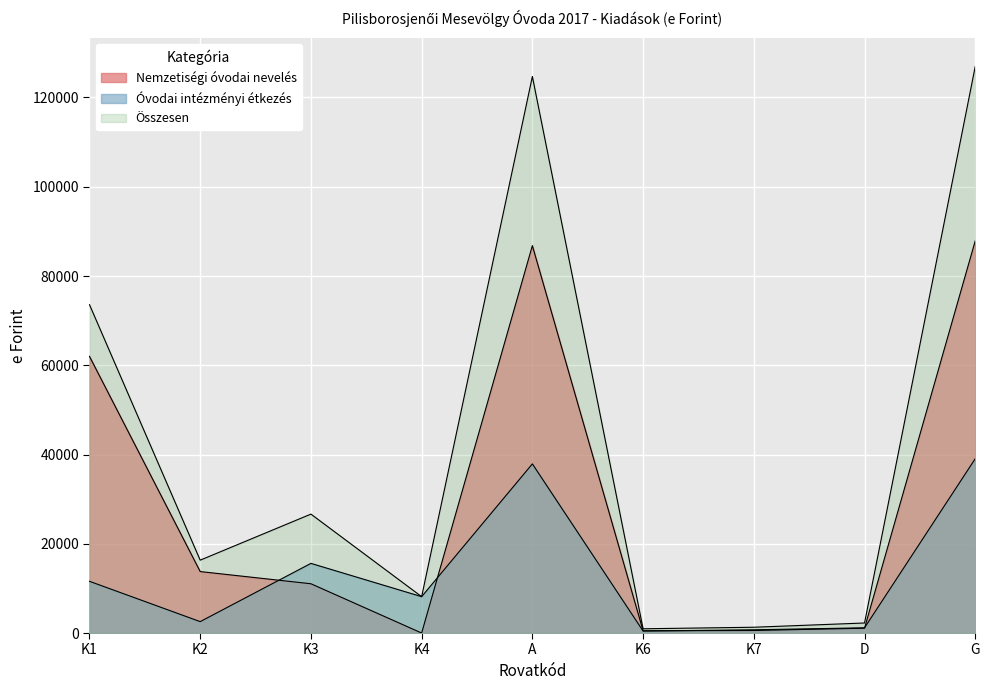

How many data points in Nemzetiségi óvodai nevelés are above 508?

7